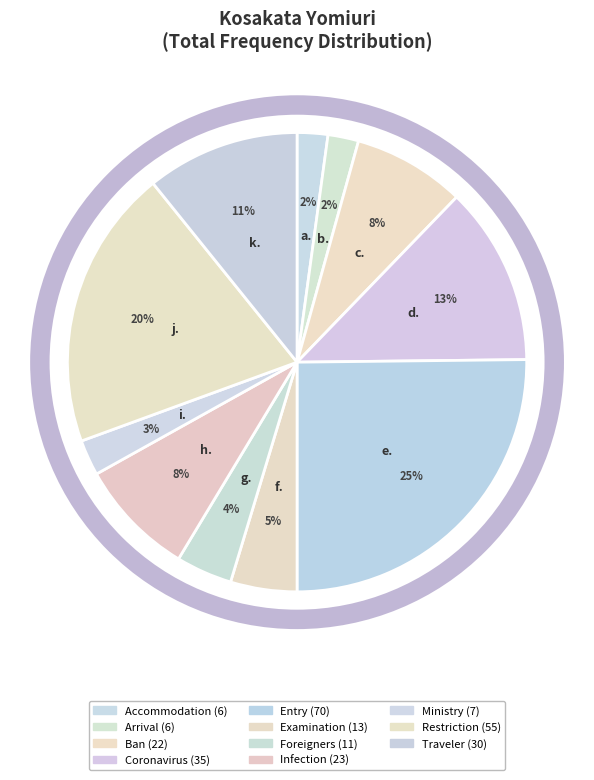

Count the number of slices in the pie.

11